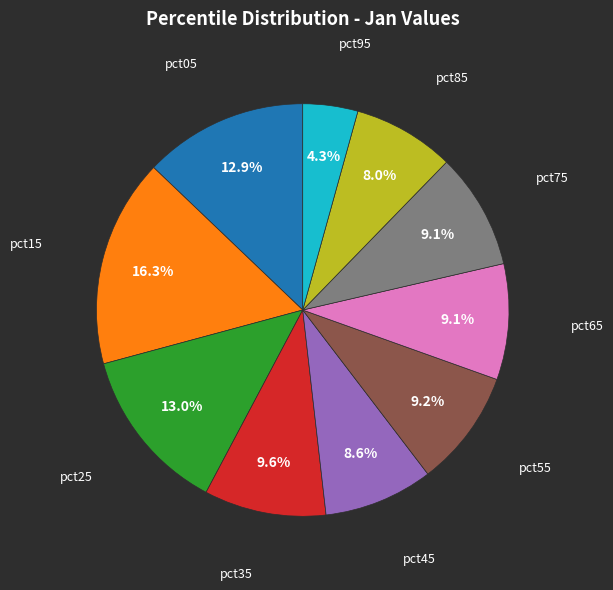

Count the number of slices in the pie.

10